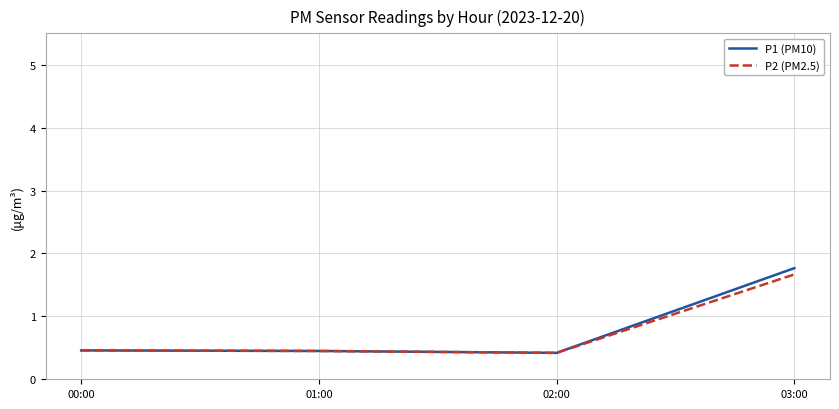

What value does the P2 (PM2.5) series have at 02:00?

0.4